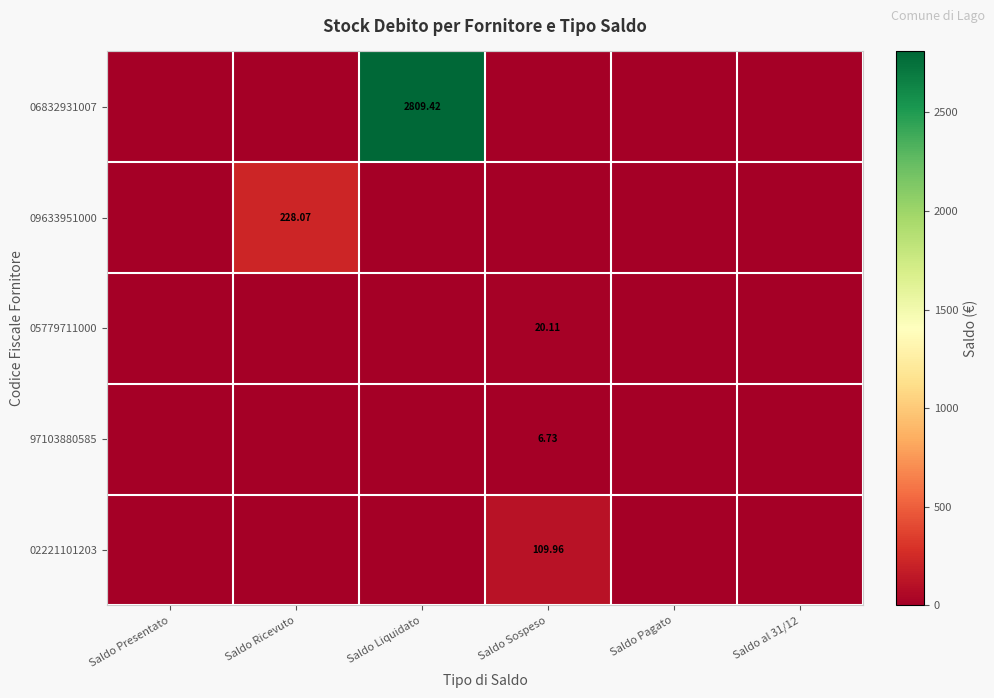

At which label is 09633951000 closest to 114?

Saldo Presentato